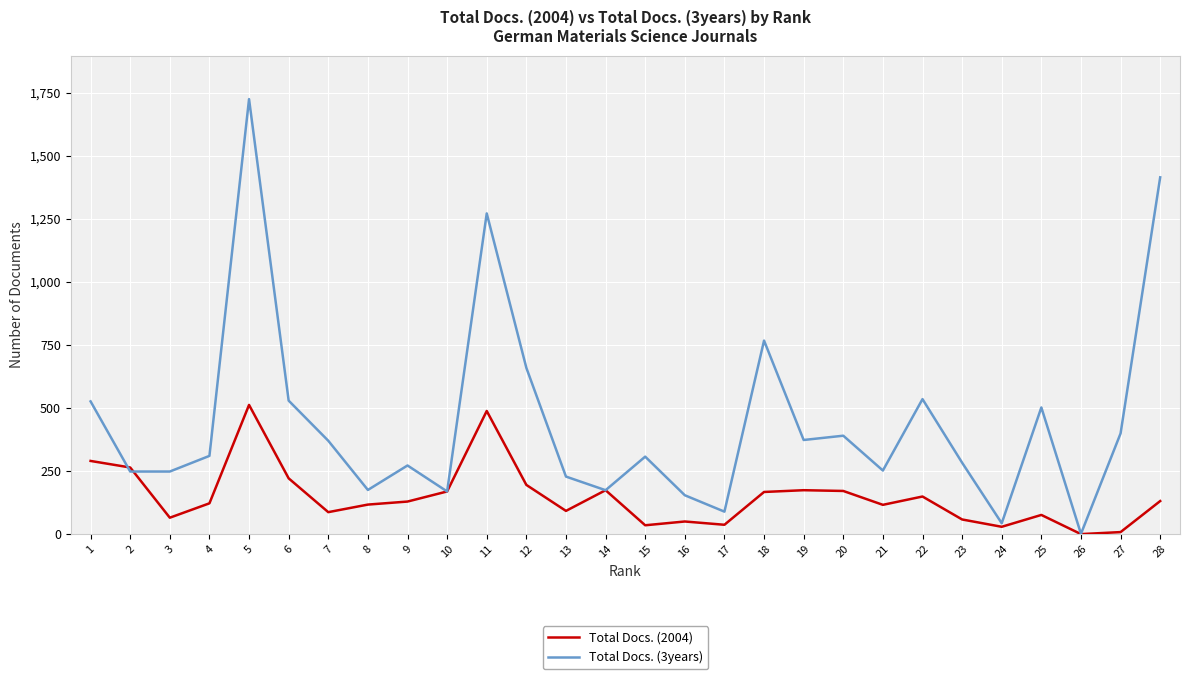

What is the maximum value shown in the chart?

1724